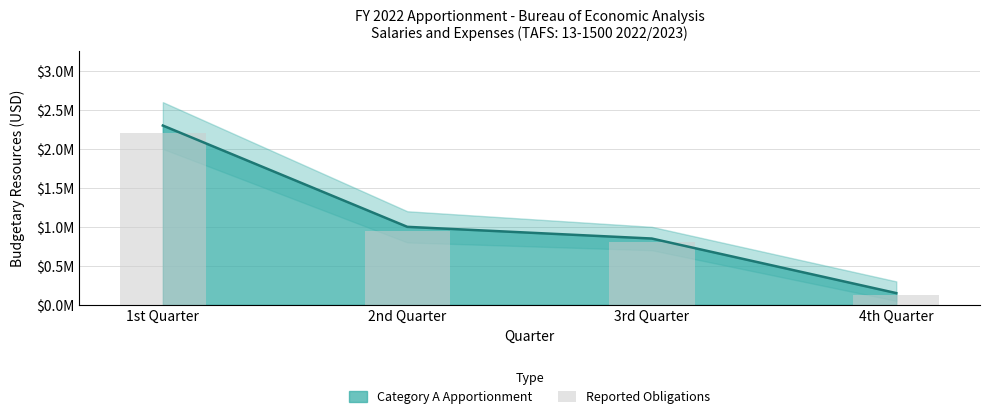

How many bars are there in total?

4